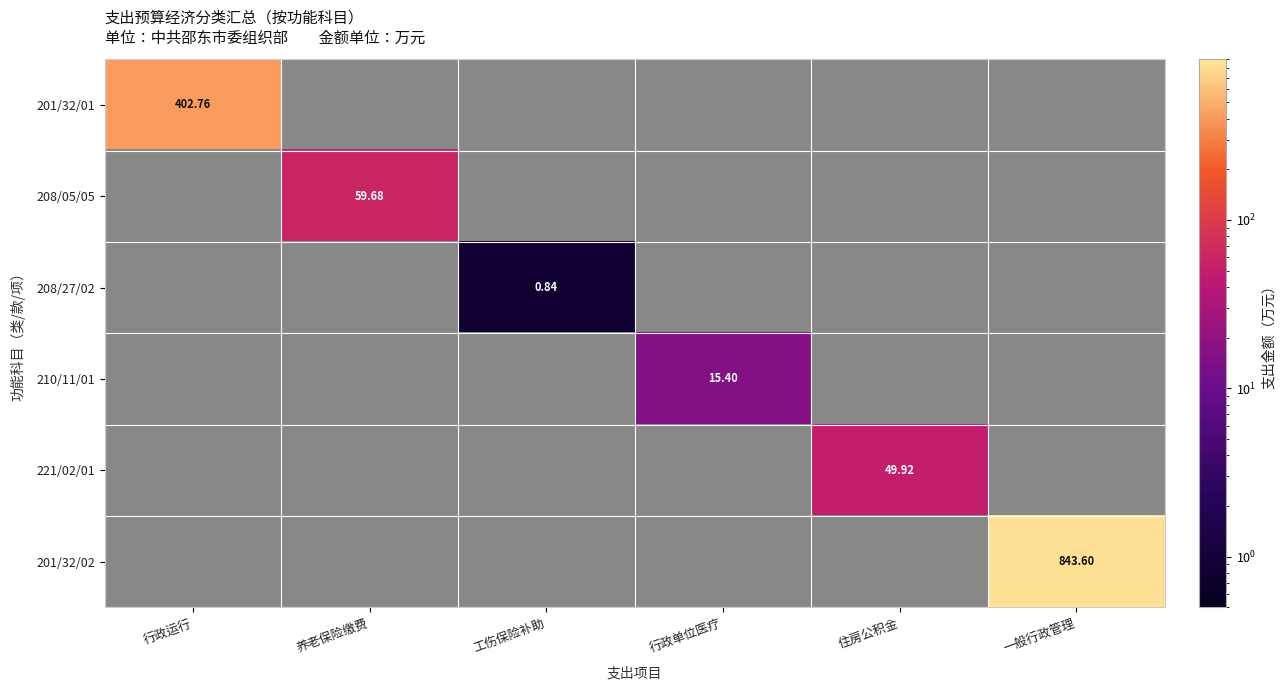

How many data points does each series have?

6